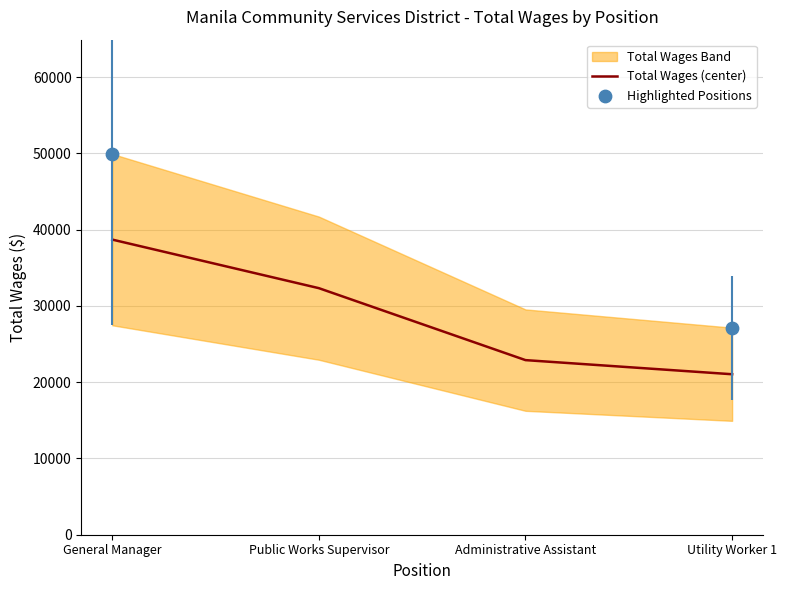

What is the ratio of the value at Administrative Assistant to the value at General Manager?

0.6